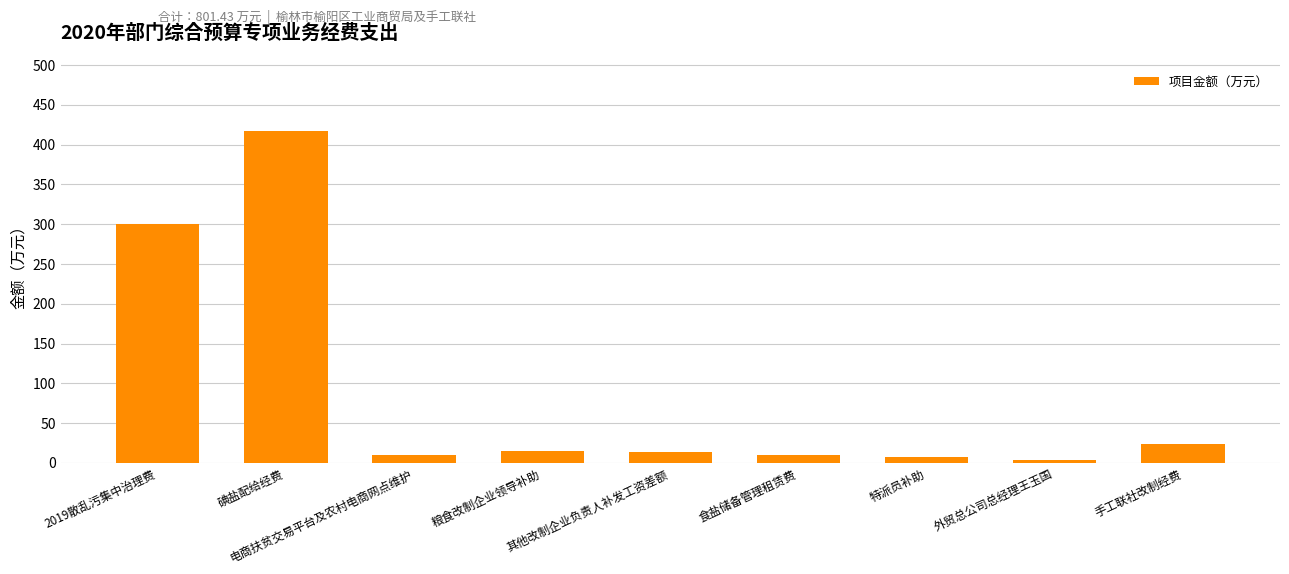

What position from the right is 粮食改制企业领导补助?

6